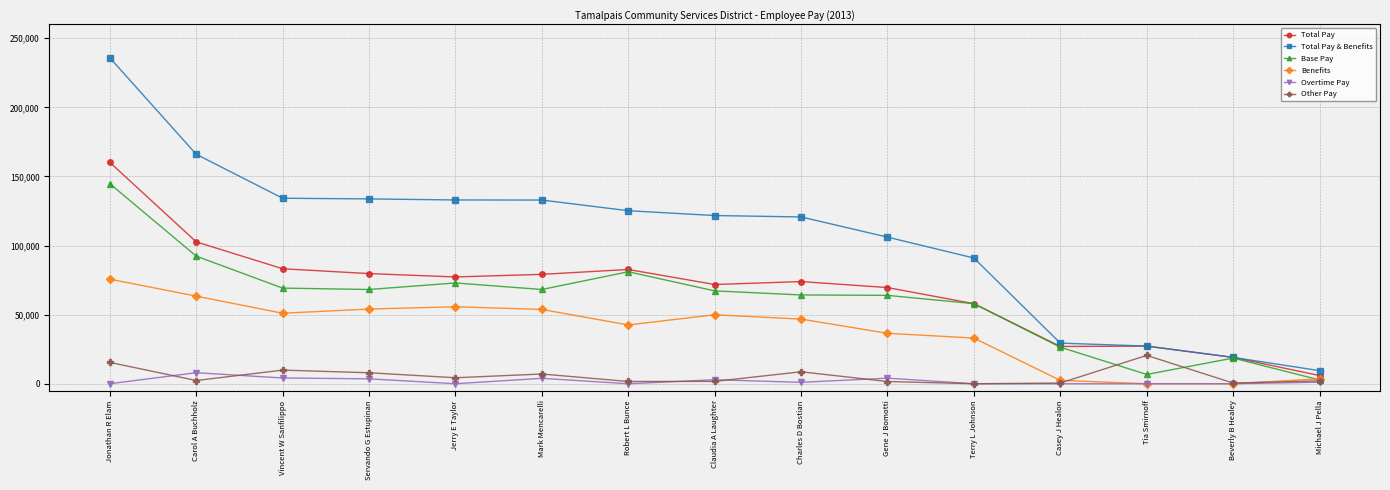

Does the chart have visible grid lines?

Yes